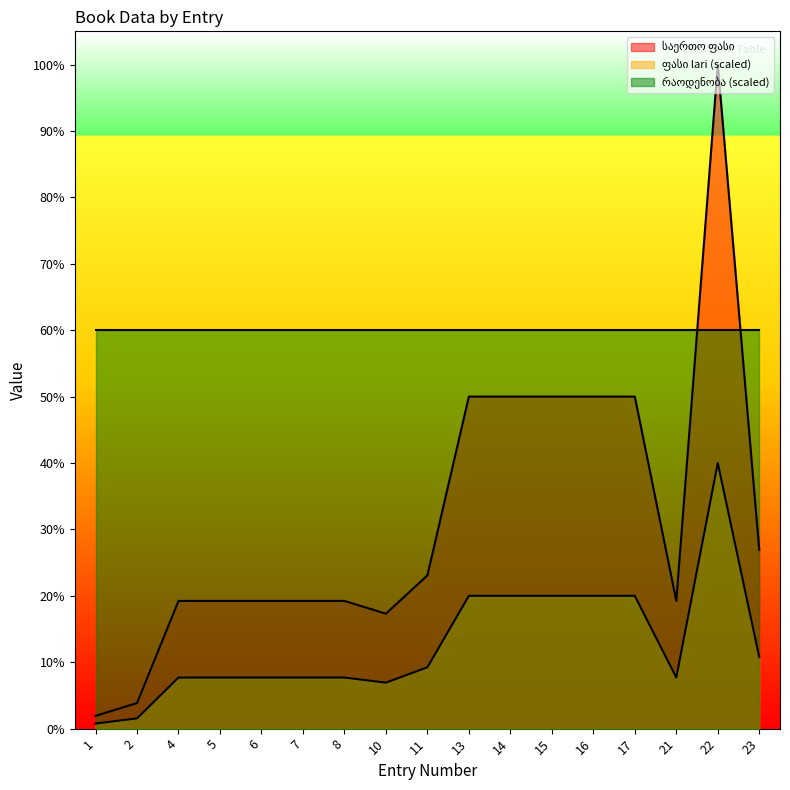

Does the chart display data point markers on the line(s)?

No